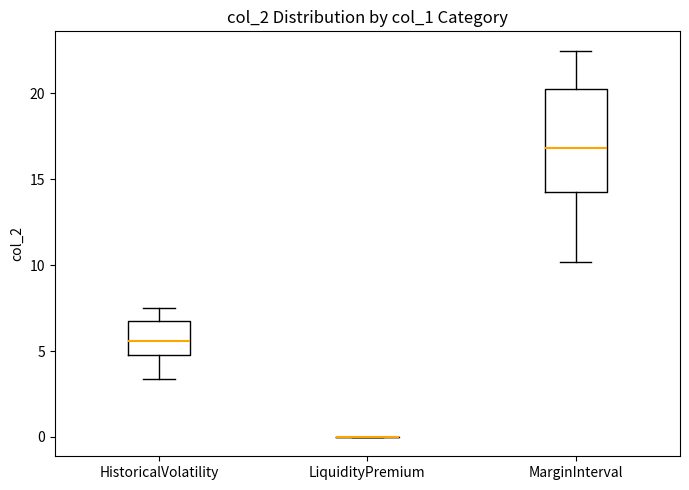

Which box is the tallest, from its lower edge to its upper edge?

MarginInterval